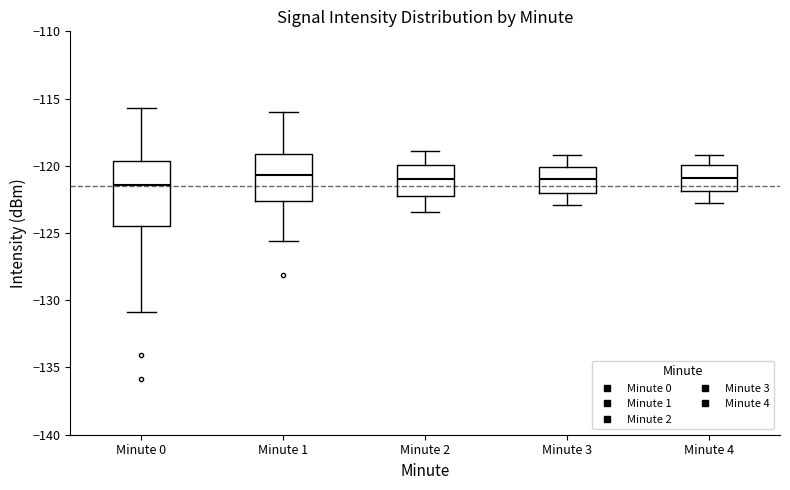

Reading left to right, read every box against the y-axis: the position of its median line, the range the box covers, and the ends of its whiskers. The values are not printed on the chart, so give them approximately, as read against the axis.

Minute 0: median -121.5, box -124.5 to -119.5, whiskers -131.0 to -115.5
Minute 1: median -120.5, box -122.5 to -119.0, whiskers -125.5 to -116.0
Minute 2: median -121.0, box -122.0 to -120.0, whiskers -123.5 to -119.0
Minute 3: median -121.0, box -122.0 to -120.0, whiskers -123.0 to -119.0
Minute 4: median -121.0, box -122.0 to -120.0, whiskers -123.0 to -119.0